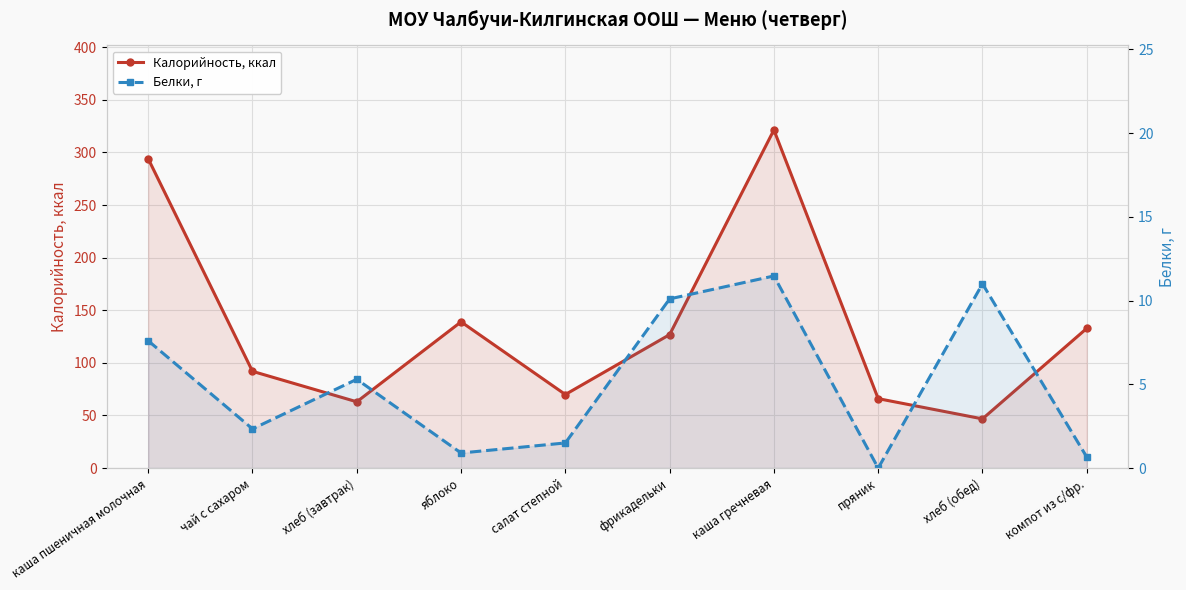

Reading right to left, transcribe all the data shown in this chart.

Калорийность, ккал: 132.8	46.8	66.0	321.4	126.9	69.9	139.0	63.0	92.0	294.0
Белки, г: 0.7	11.0	0.0	11.5	10.1	1.5	0.9	5.3	2.3	7.6